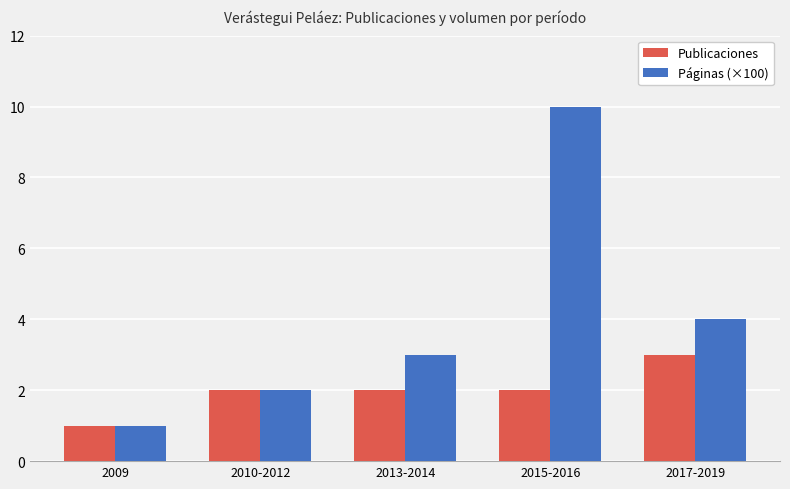

At how many categories does at least one series exceed 6?

1